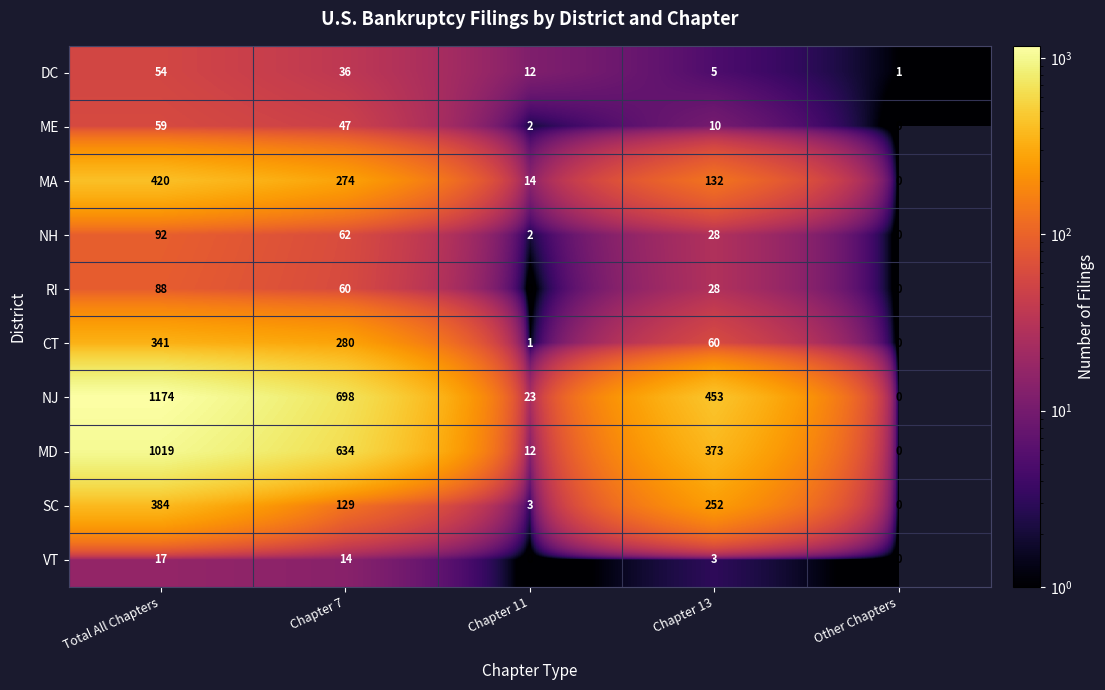

Which label corresponds to the largest value in the chart?

Total All Chapters